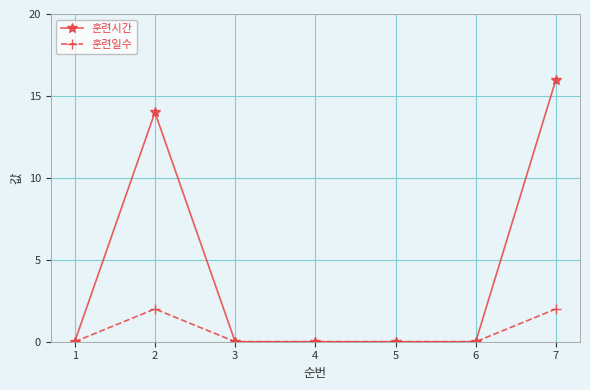

Is this an area chart (filled region under the line)?

No